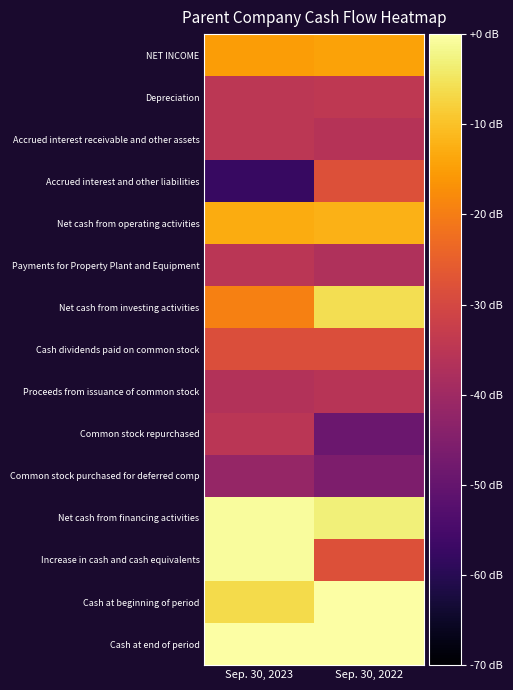

Rank the series by their maximum value, from lowest to highest.

Common stock purchased for deferred comp, Proceeds from issuance of common stock, Payments for Property Plant and Equipment, Common stock repurchased, Accrued interest receivable and other assets, Depreciation, Cash dividends paid on common stock, Accrued interest and other liabilities, NET INCOME, Net cash from operating activities, Net cash from investing activities, Net cash from financing activities, Increase in cash and cash equivalents, Cash at beginning of period, Cash at end of period